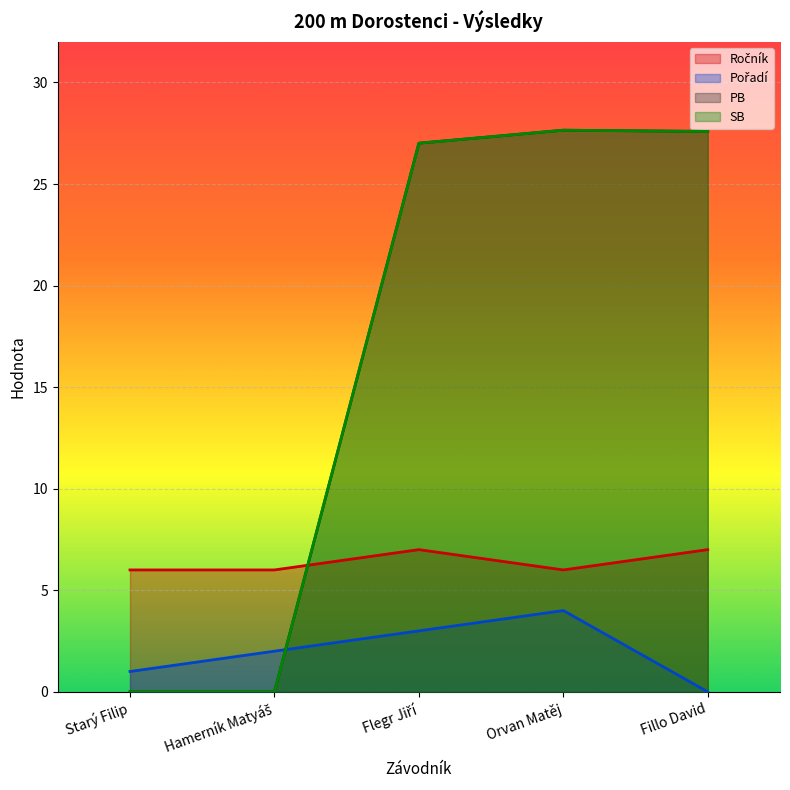

True or false: Pořadí and SB cross at least once.

True